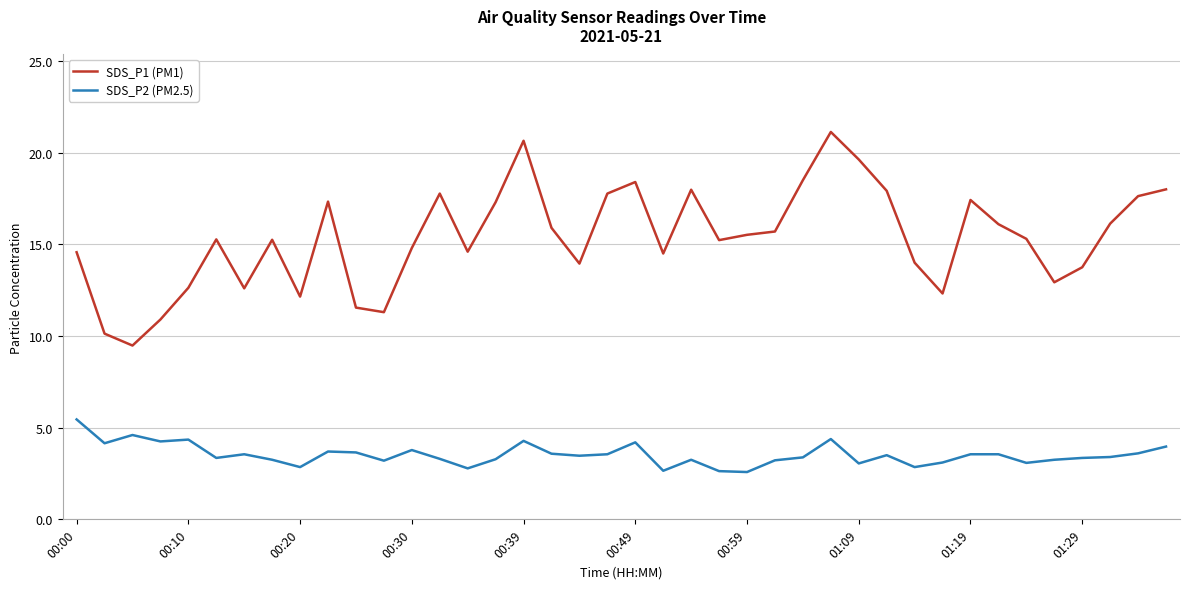

Which series has the largest range (max minus min)?

SDS_P1 (PM1)